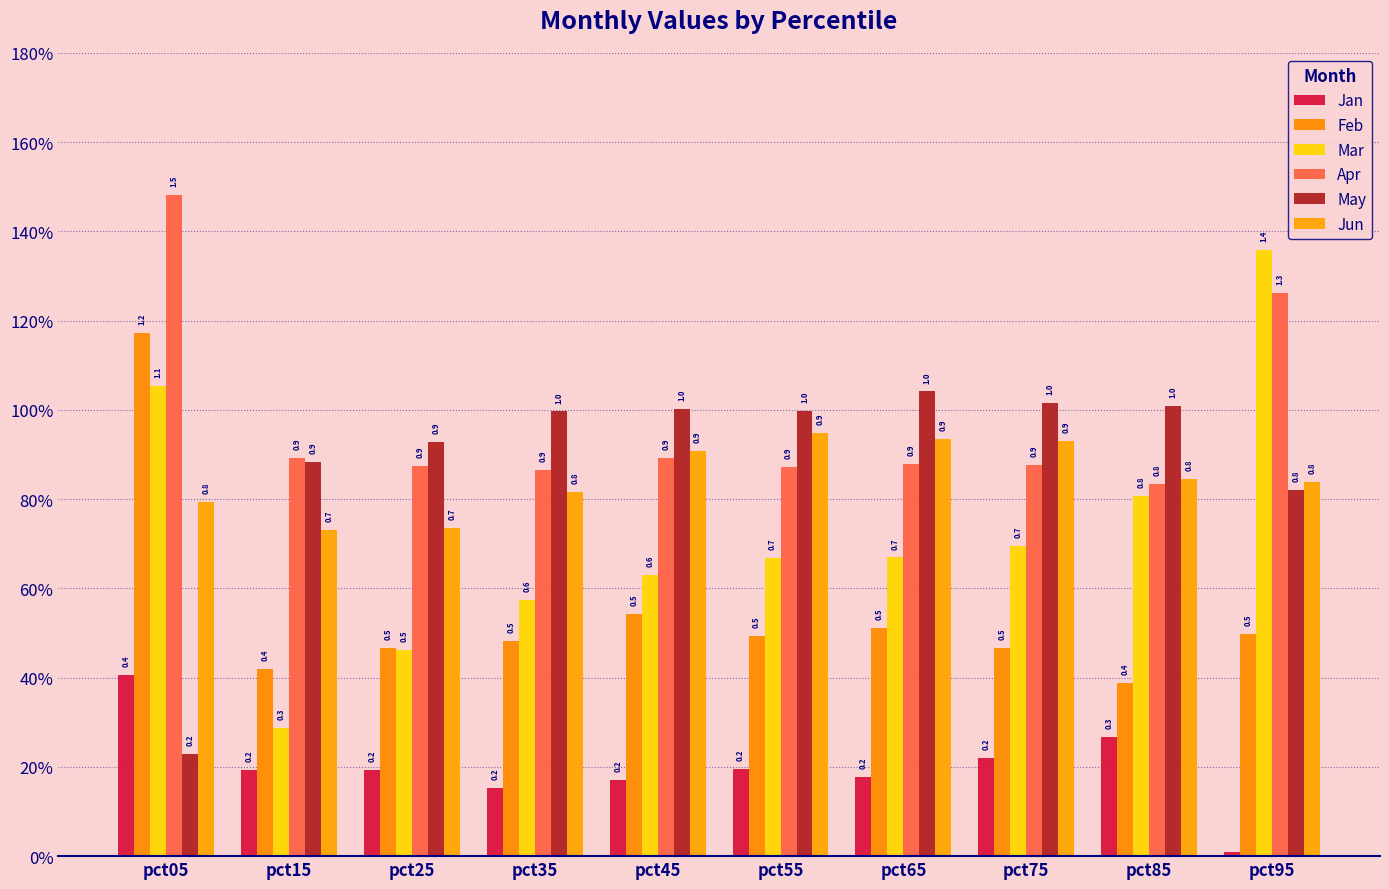

Between pct95 and pct75, which is larger?

pct75